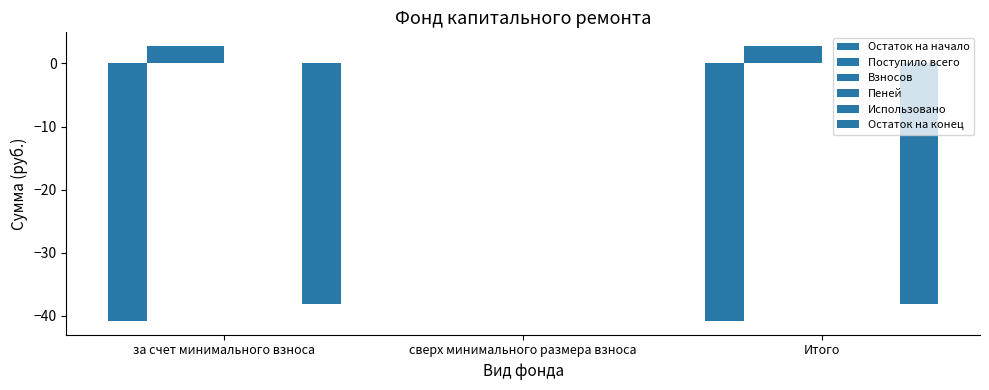

What is the label of the 3rd bar from the left?

Итого